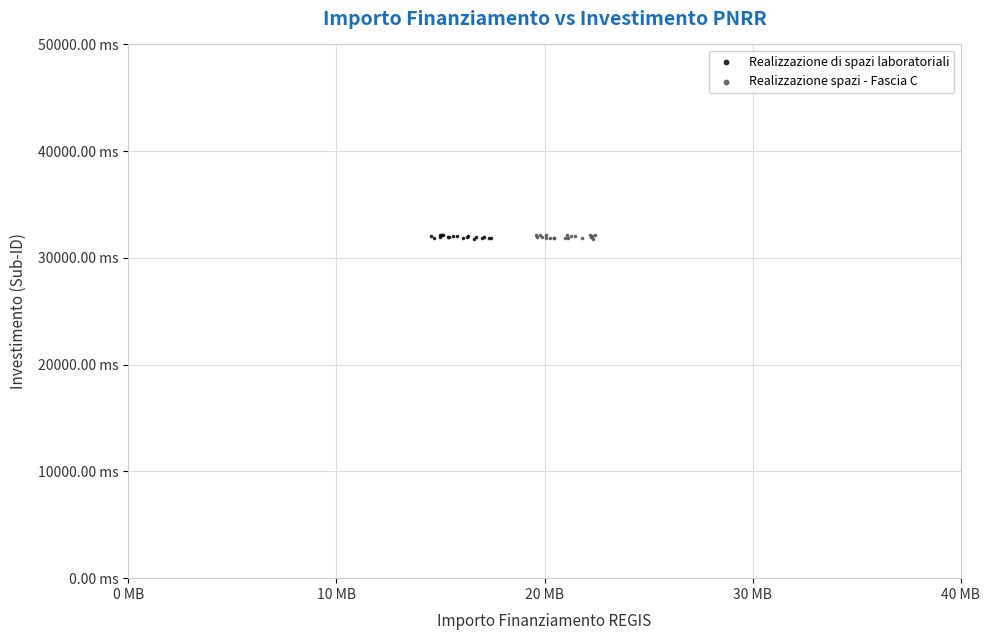

What are all the series names shown in the legend?

Realizzazione di spazi laboratoriali, Realizzazione spazi - Fascia C